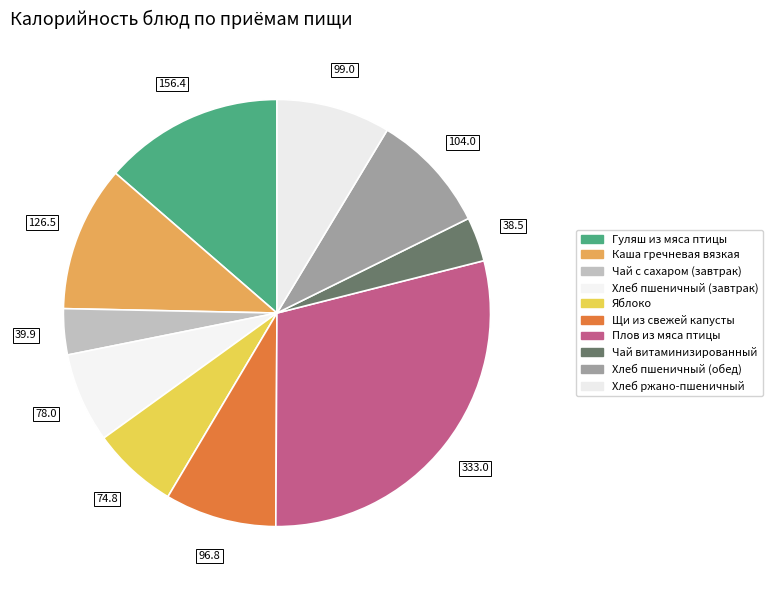

Which slice is the smallest?

Чай витаминизированный